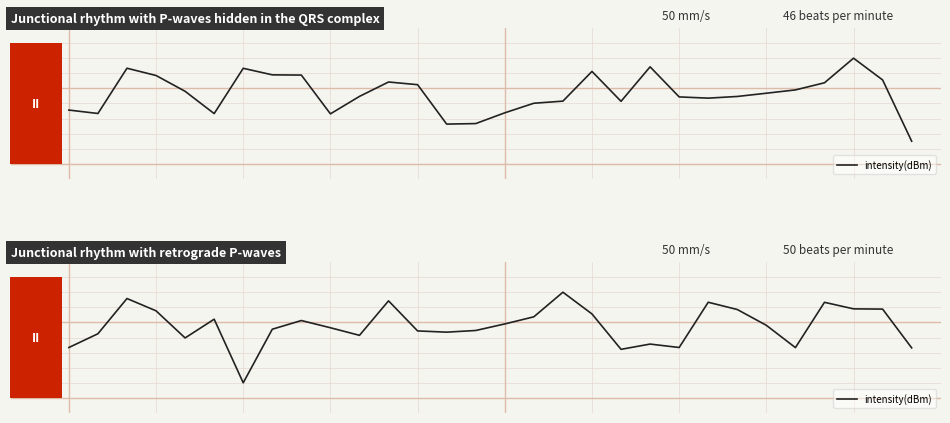

Reading right to left, extract all data points from this chart.

-0.1	0.2	0.2	0.2	-0.1	0.1	0.2	0.2	-0.1	-0.0	-0.1	0.2	0.3	0.1	0.1	0.0	0.0	0.0	0.2	0.0	0.1	0.1	0.1	-0.3	0.1	-0.0	0.2	0.3	0.0	-0.1